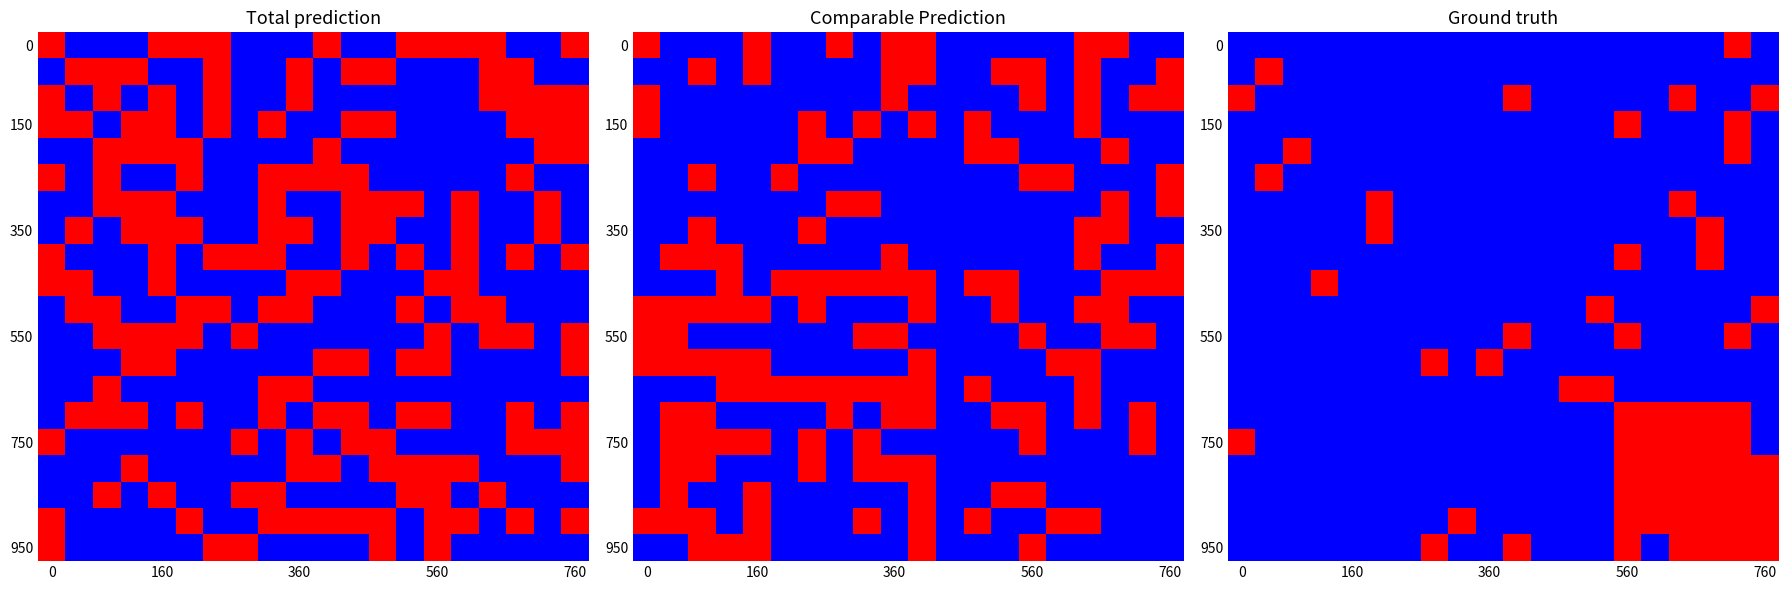

How many series are shown in this chart?

20